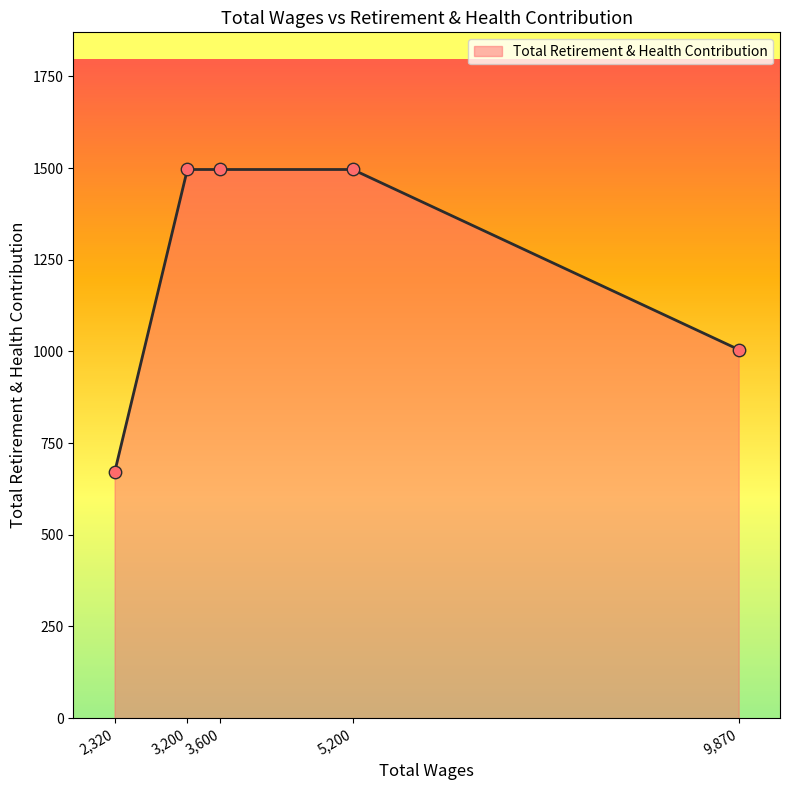

Approximately how many times larger is the value at 2,320 compared to 3,600?

0.4